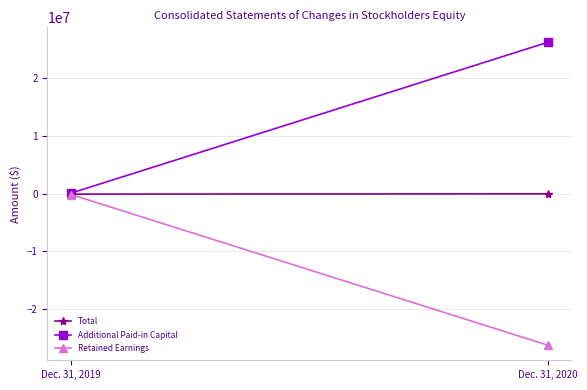

Reading right to left, extract all data points from this chart.

Total: -51366	-95248
Additional Paid-in Capital: 26267098	78169
Retained Earnings: -26329779	-174718